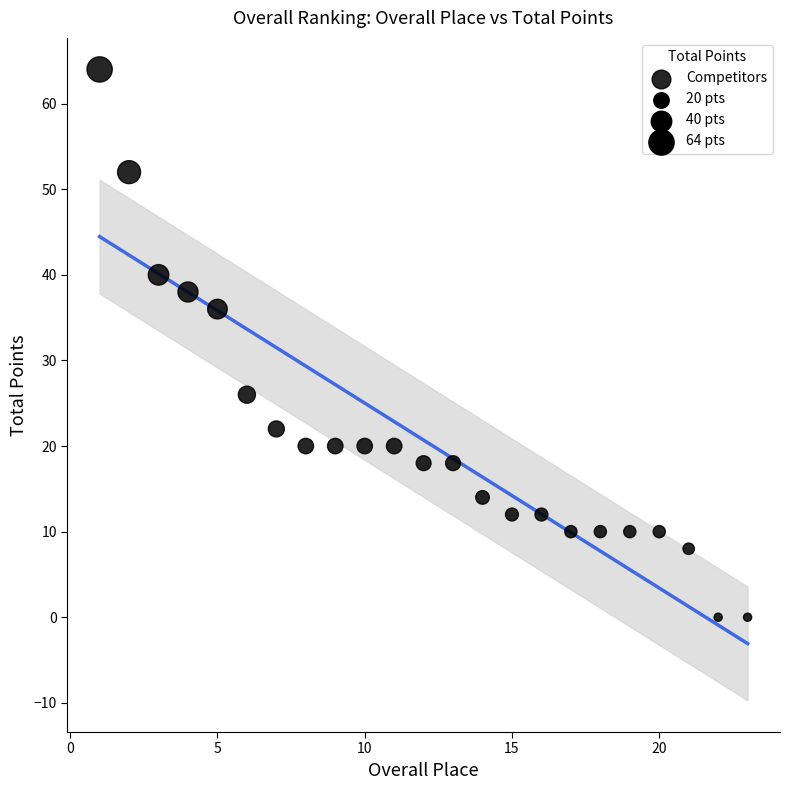

What is the range of X values (max minus min)?

22